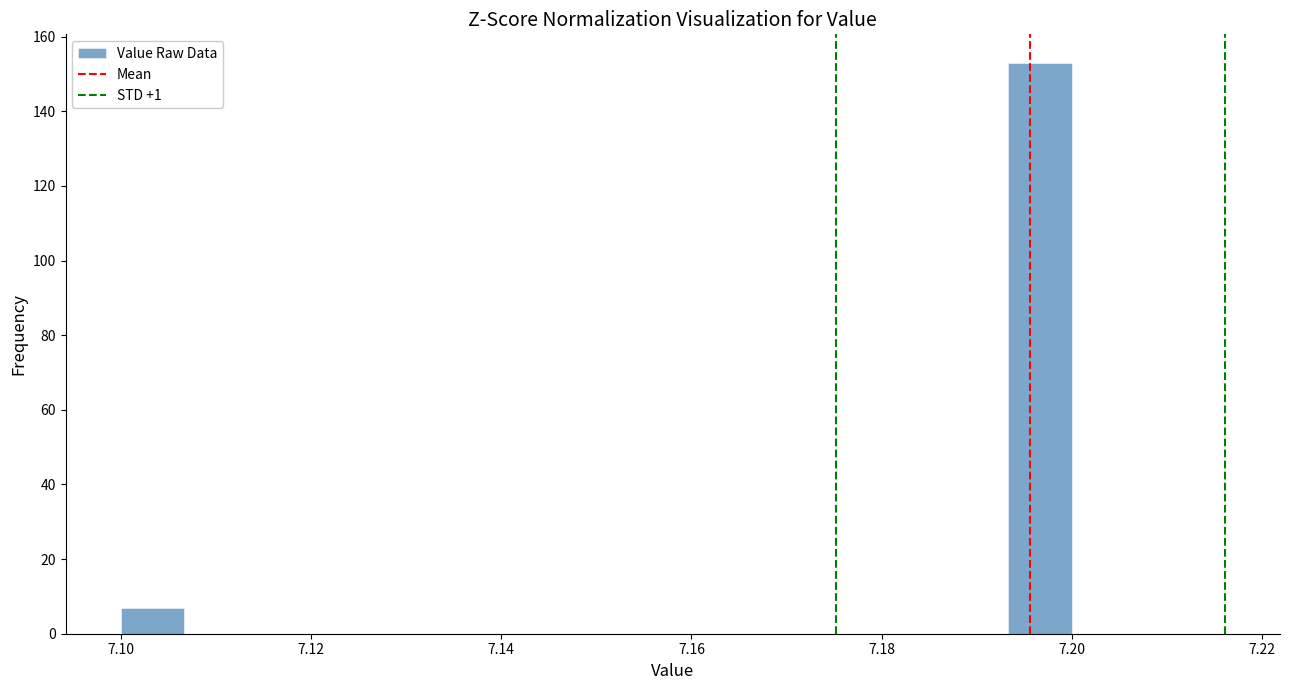

Read against the x-axis, roughly where is the centre of the tallest bar?

7.196